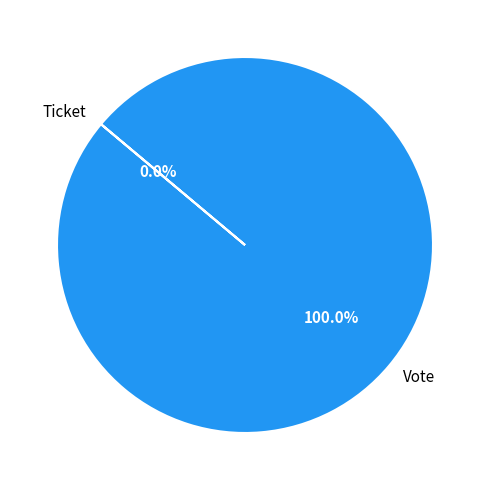

Rank the categories by value from lowest to highest.

Ticket, Vote